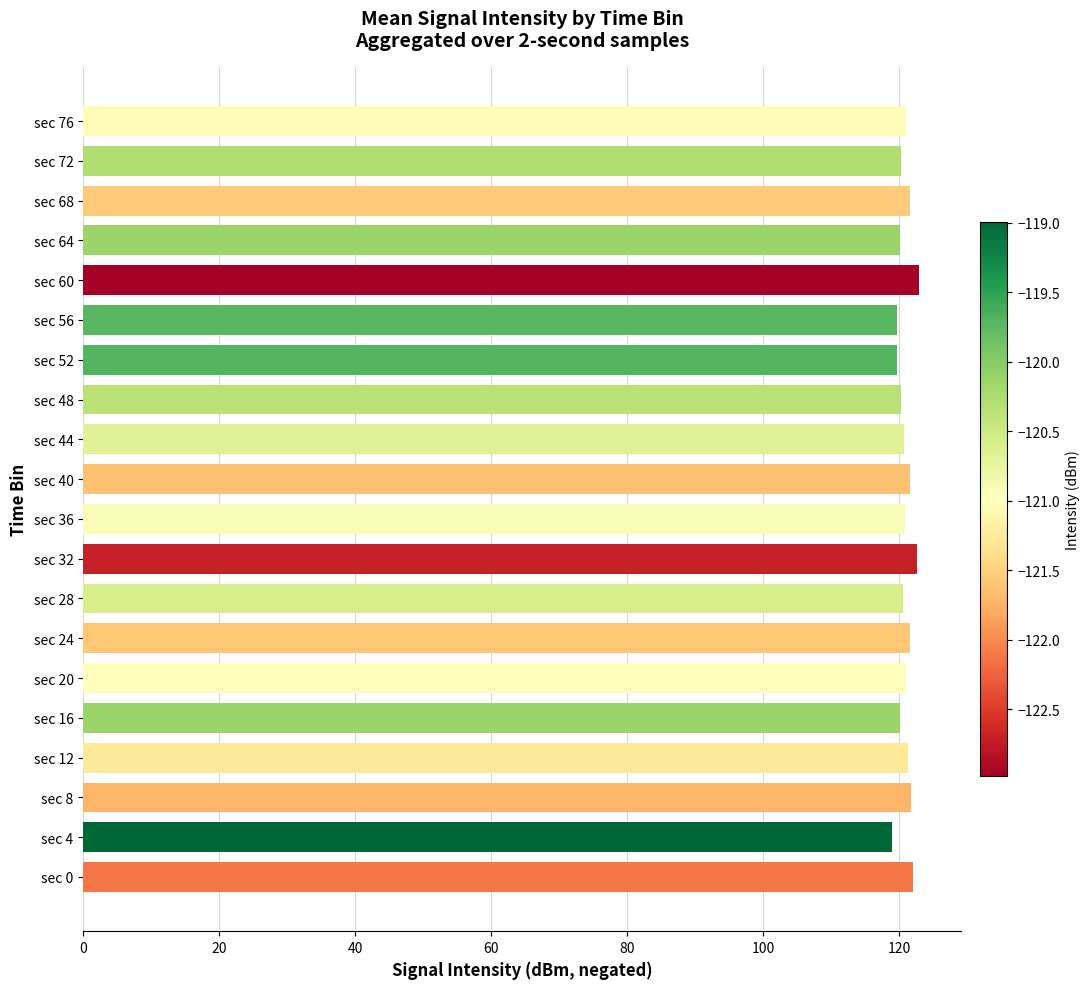

True or false: the data shows 119.0 at sec 4.

True